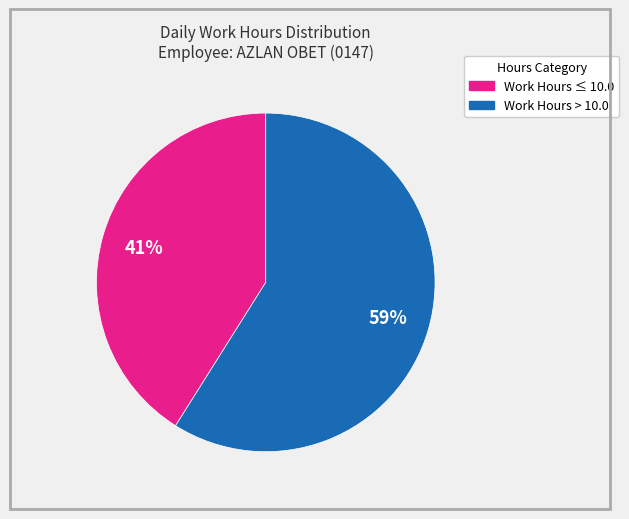

To the nearest percent, what is the difference between the largest and smallest slice percentages?

18%